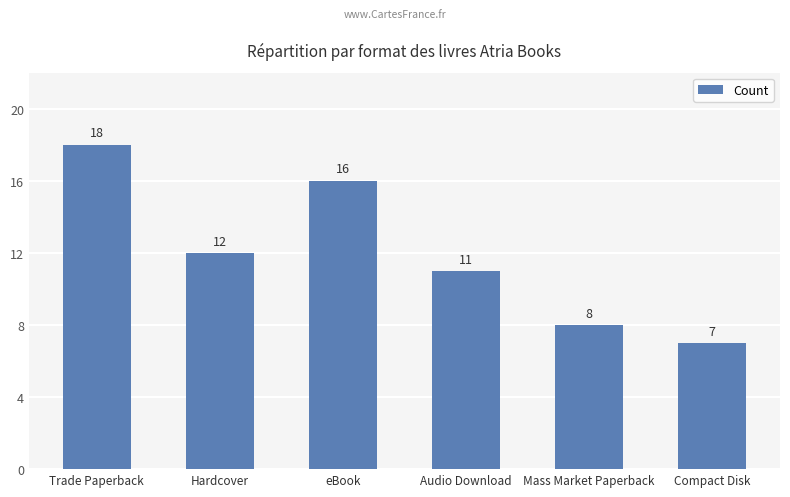

Reading right to left, what are all the values shown in this chart?

7	8	11	16	12	18